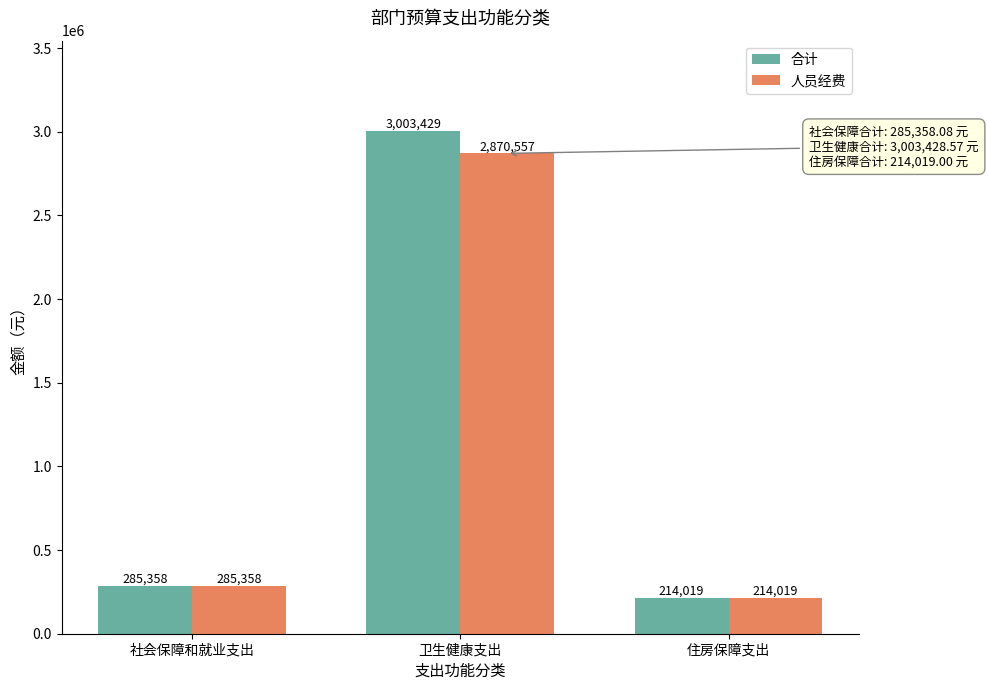

What is the label of the 3rd bar from the right?

社会保障和就业支出